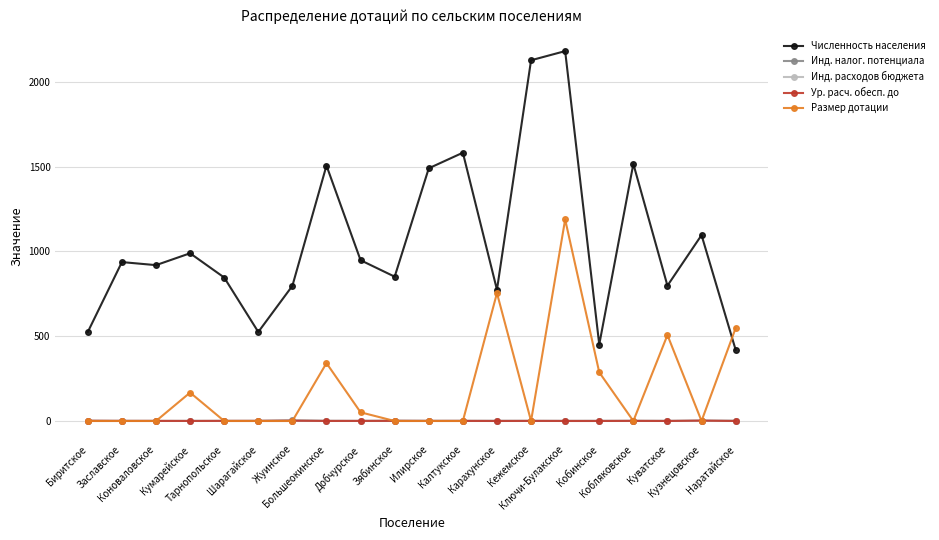

What is the label of the 5th point from the right?

Кобинское